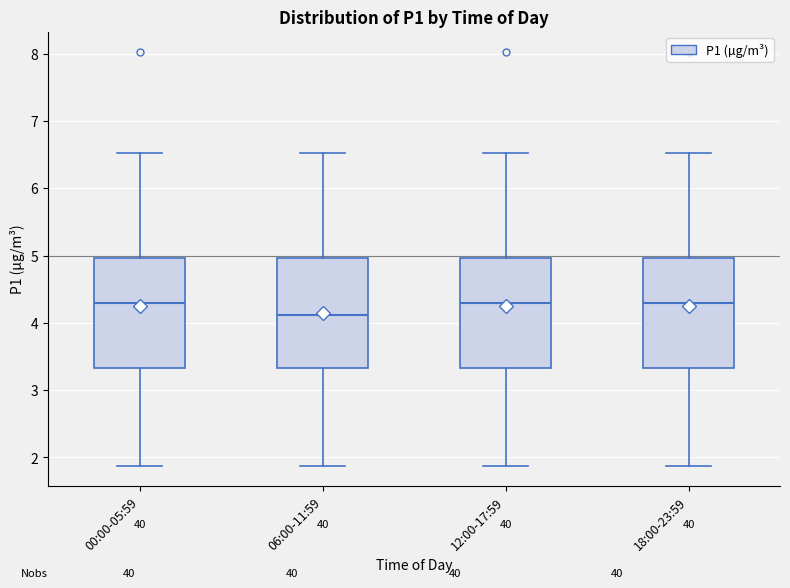

Where does the lower whisker of the box for 06:00-11:59 end on the y-axis? The values are not printed on the chart, so give them approximately, as read against the axis.

1.9